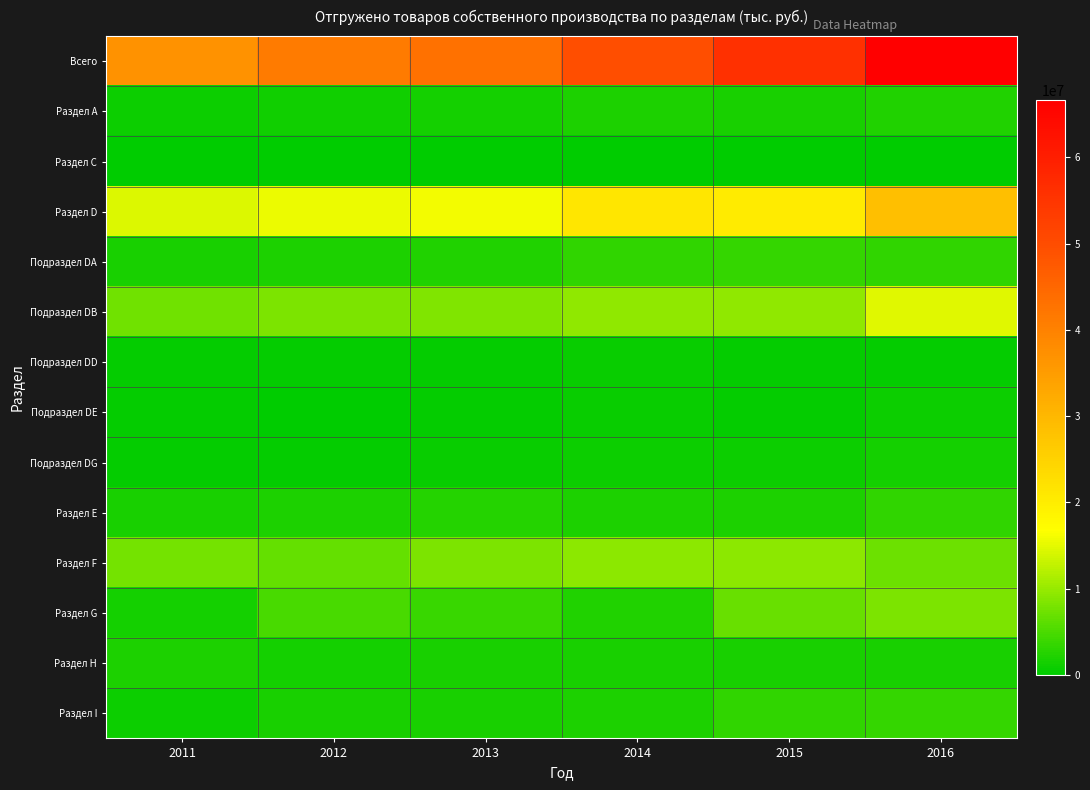

What is the total value across all series at 2014?

104714452.7